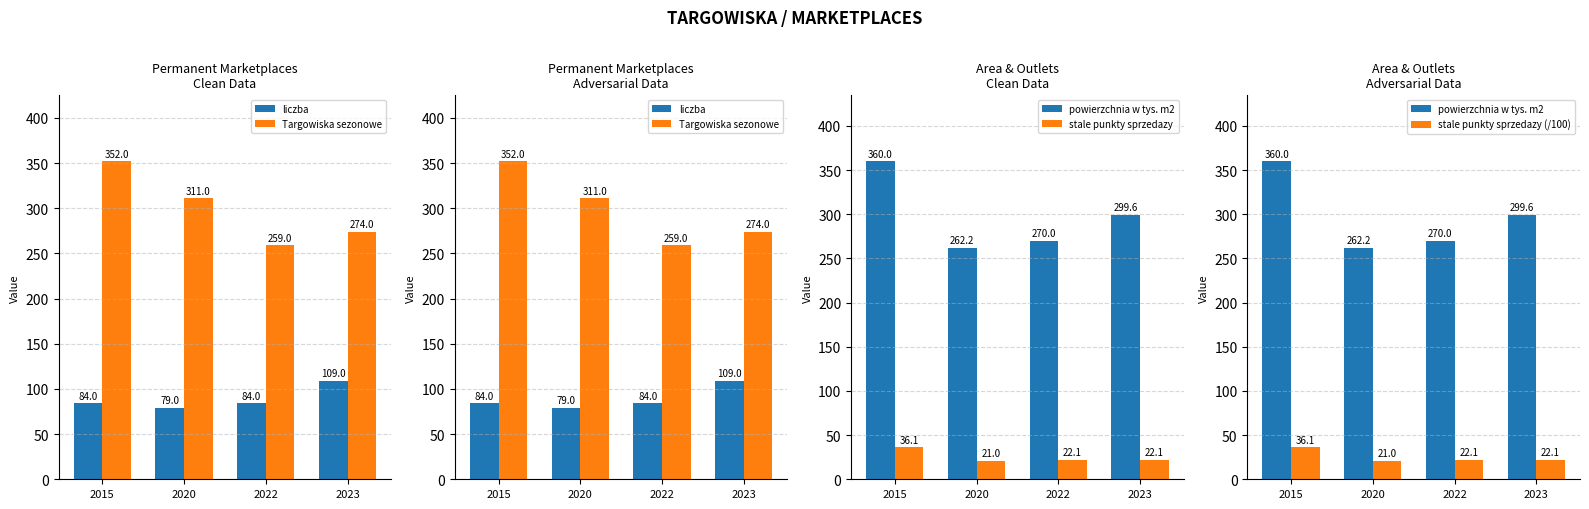

What is the value of the powierzchnia w tys. m2 bar at the 1st from the left?

360.0